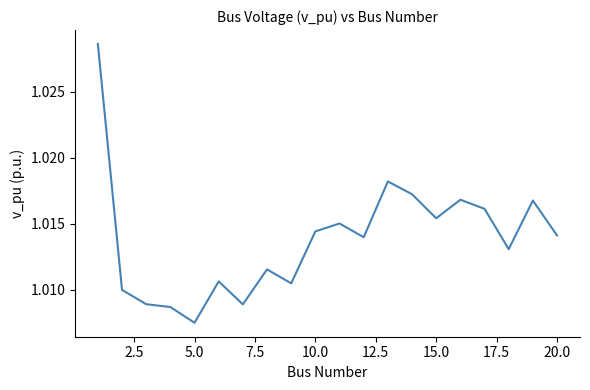

How many lines are shown in the chart?

1